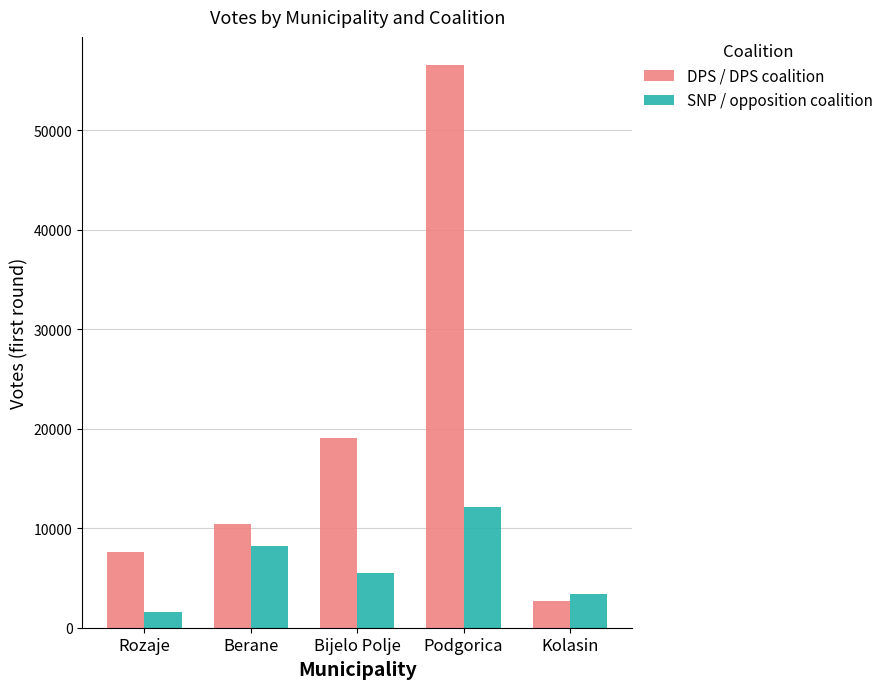

At which category is the sum across all series the highest?

Podgorica